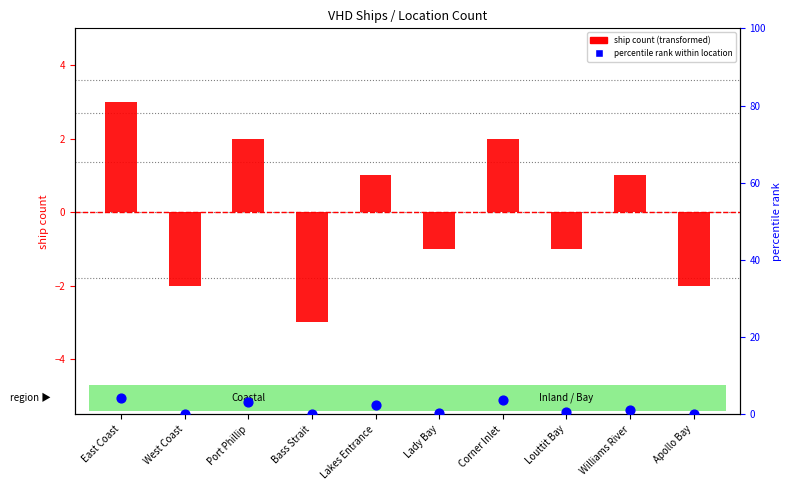

What are all the series names shown in the legend?

ship count (transformed), percentile rank within location